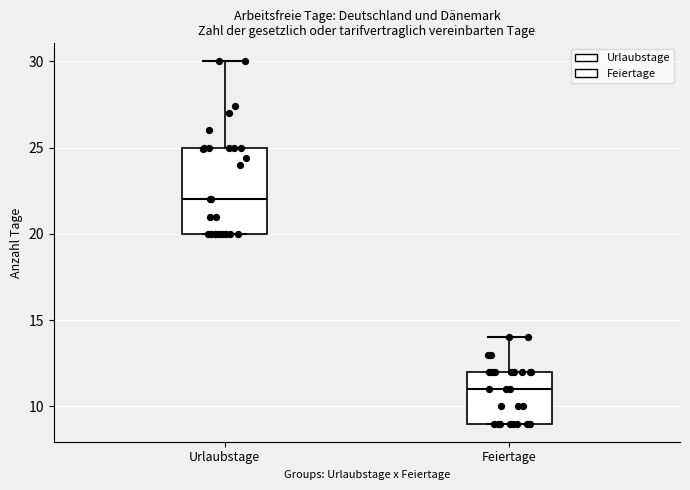

Where is the lower edge of the box for Feiertage on the y-axis? The values are not printed on the chart, so give them approximately, as read against the axis.

9